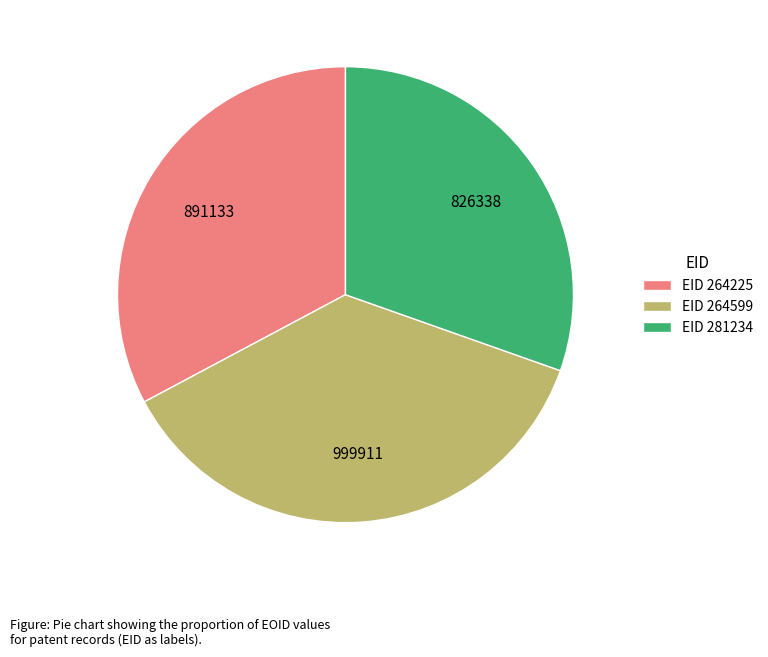

True or false: EID 281234 accounts for 30% of the total.

True